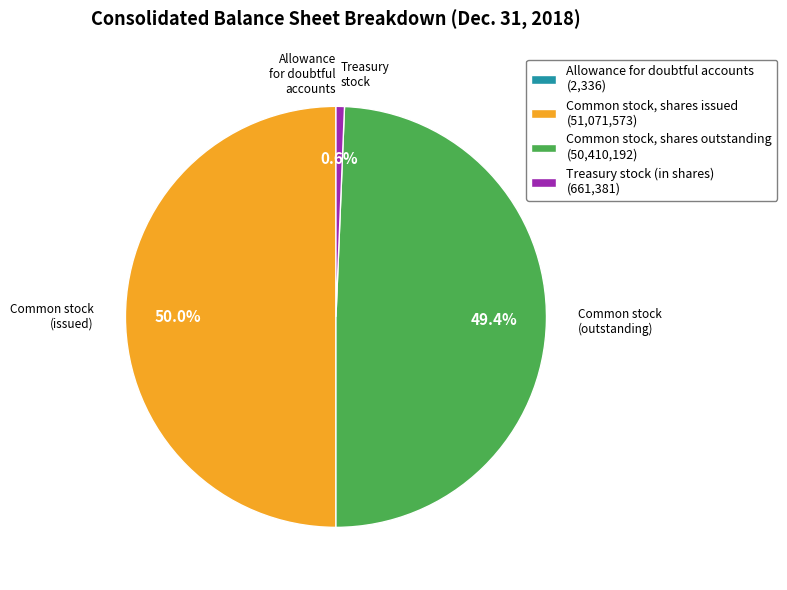

What is the ratio of the value at Common stock, shares issued (51,071,573) to the value at Treasury stock (in shares) (661,381)?

77.2